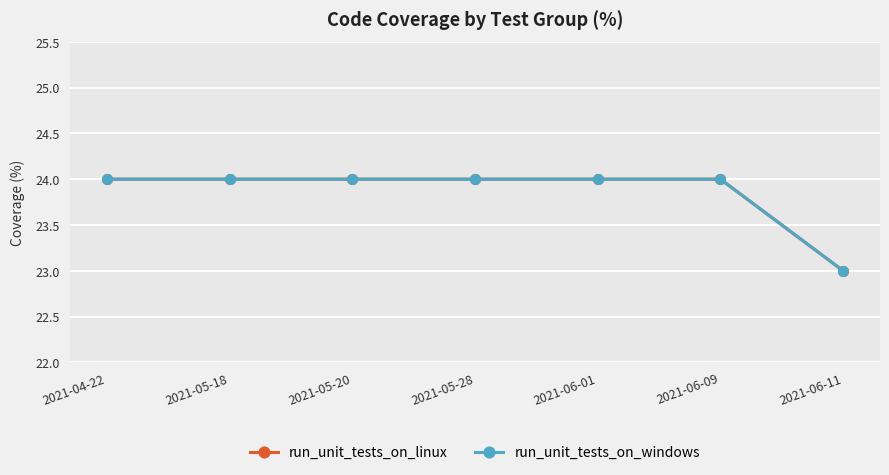

Where is run_unit_tests_on_linux nearest to the value 23?

2021-06-11